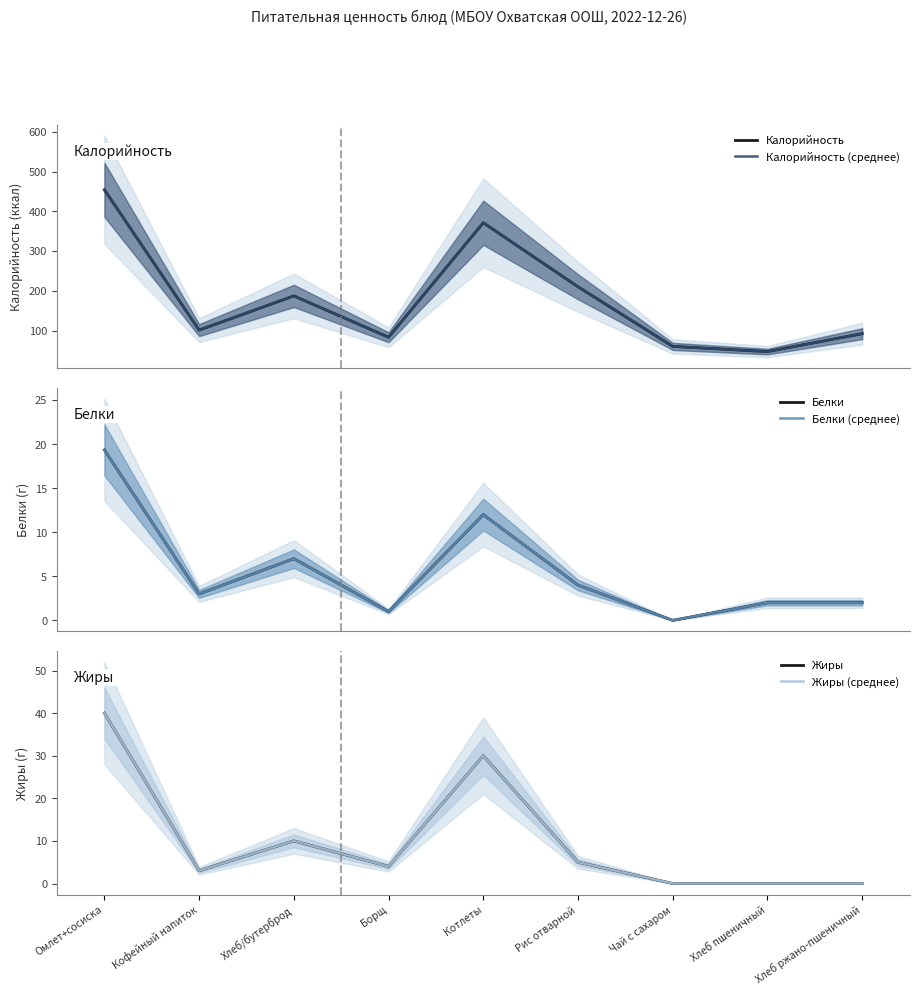

At Котлеты, list the series in order from largest to smallest.

Калорийность, Калорийность (среднее), Жиры, Жиры (среднее), Белки, Белки (среднее)